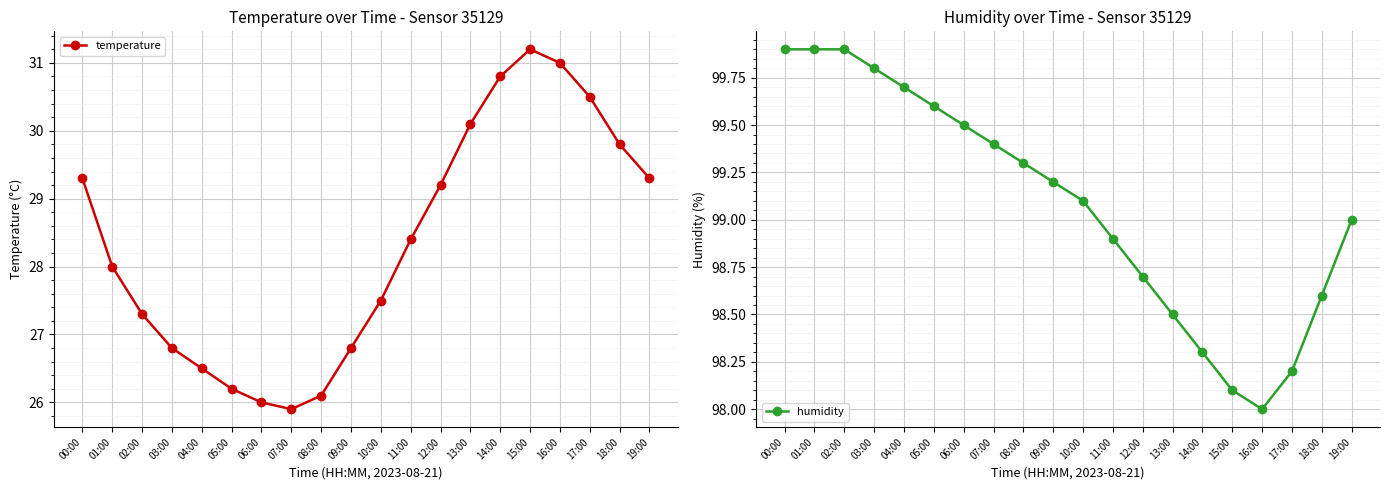

List the labels in order of humidity value, largest first.

00:00, 01:00, 02:00, 03:00, 04:00, 05:00, 06:00, 07:00, 08:00, 09:00, 10:00, 19:00, 11:00, 12:00, 18:00, 13:00, 14:00, 17:00, 15:00, 16:00